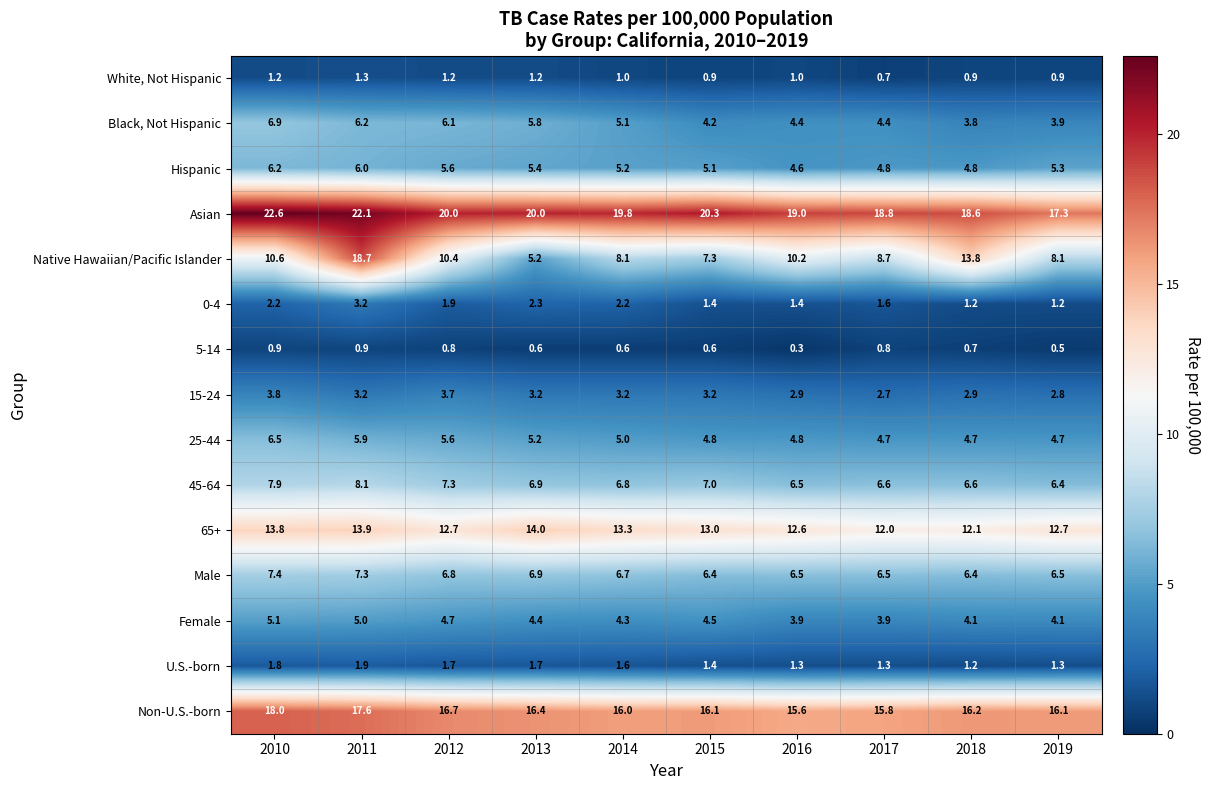

The value of White, Not Hispanic at 2016 is 1.0. True or false?

True